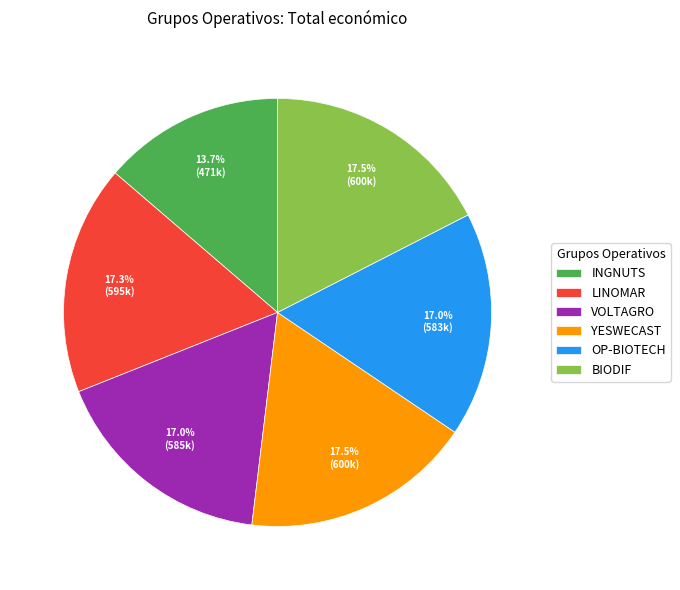

To the nearest percent, what is the difference between the YESWECAST and INGNUTS slice percentages?

4%